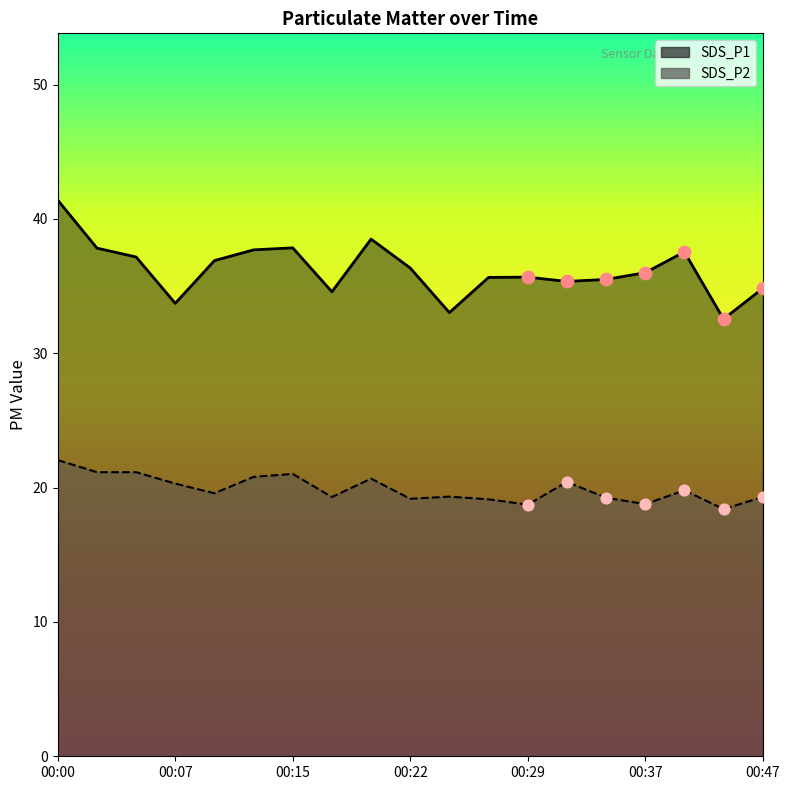

What is the total value across all series at 00:07?

54.0